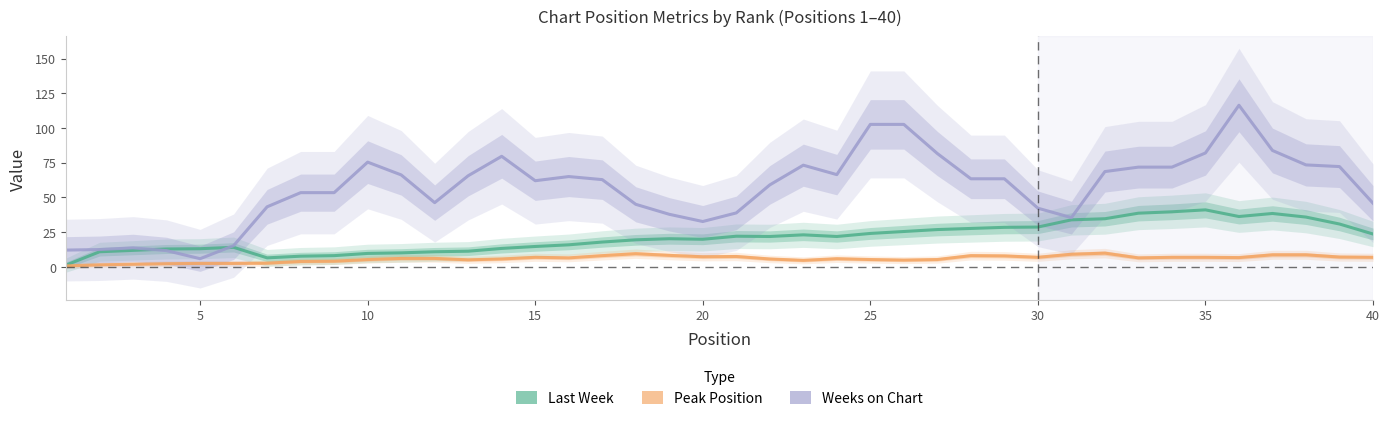

The value of Last Week at 30 is 28.6. True or false?

True